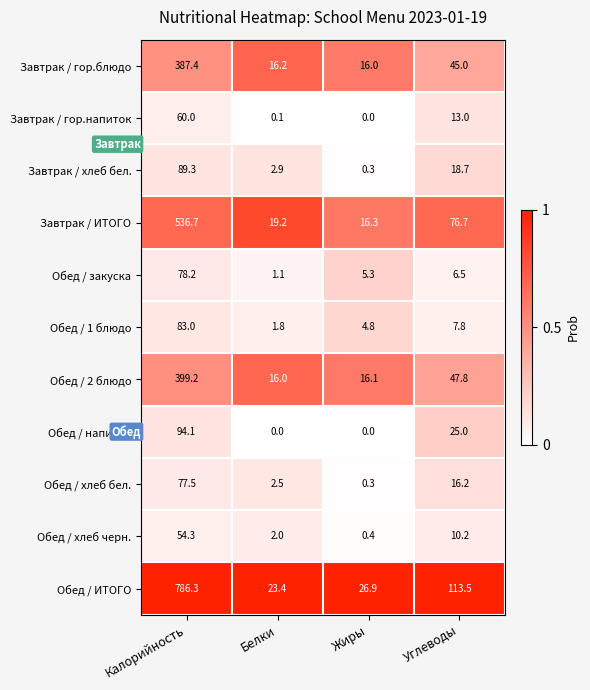

Read the Завтрак / гор.блюдо value at Углеводы.

45.0